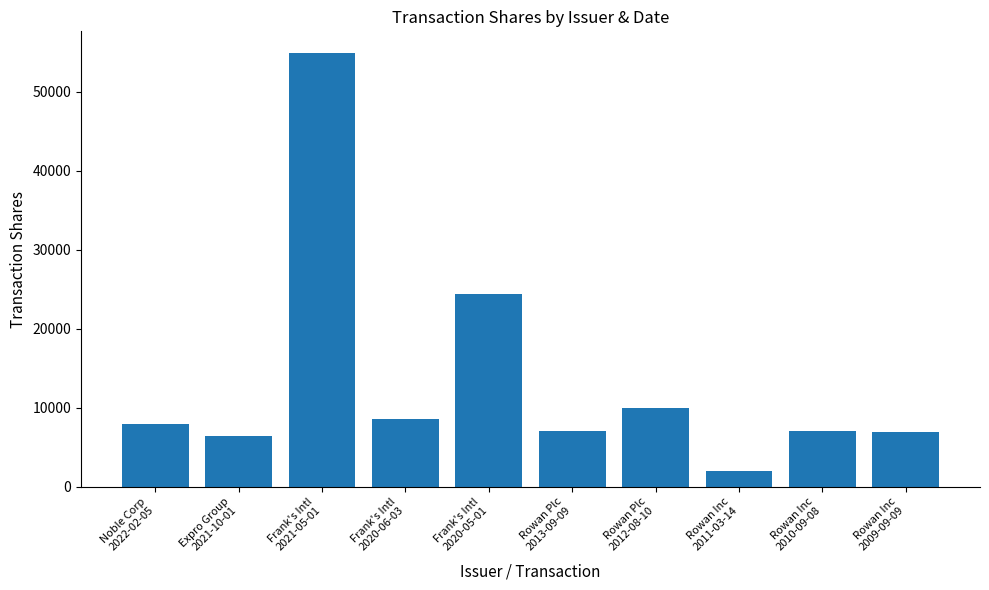

What is the label of the 3rd bar from the right?

Rowan Inc
2011-03-14